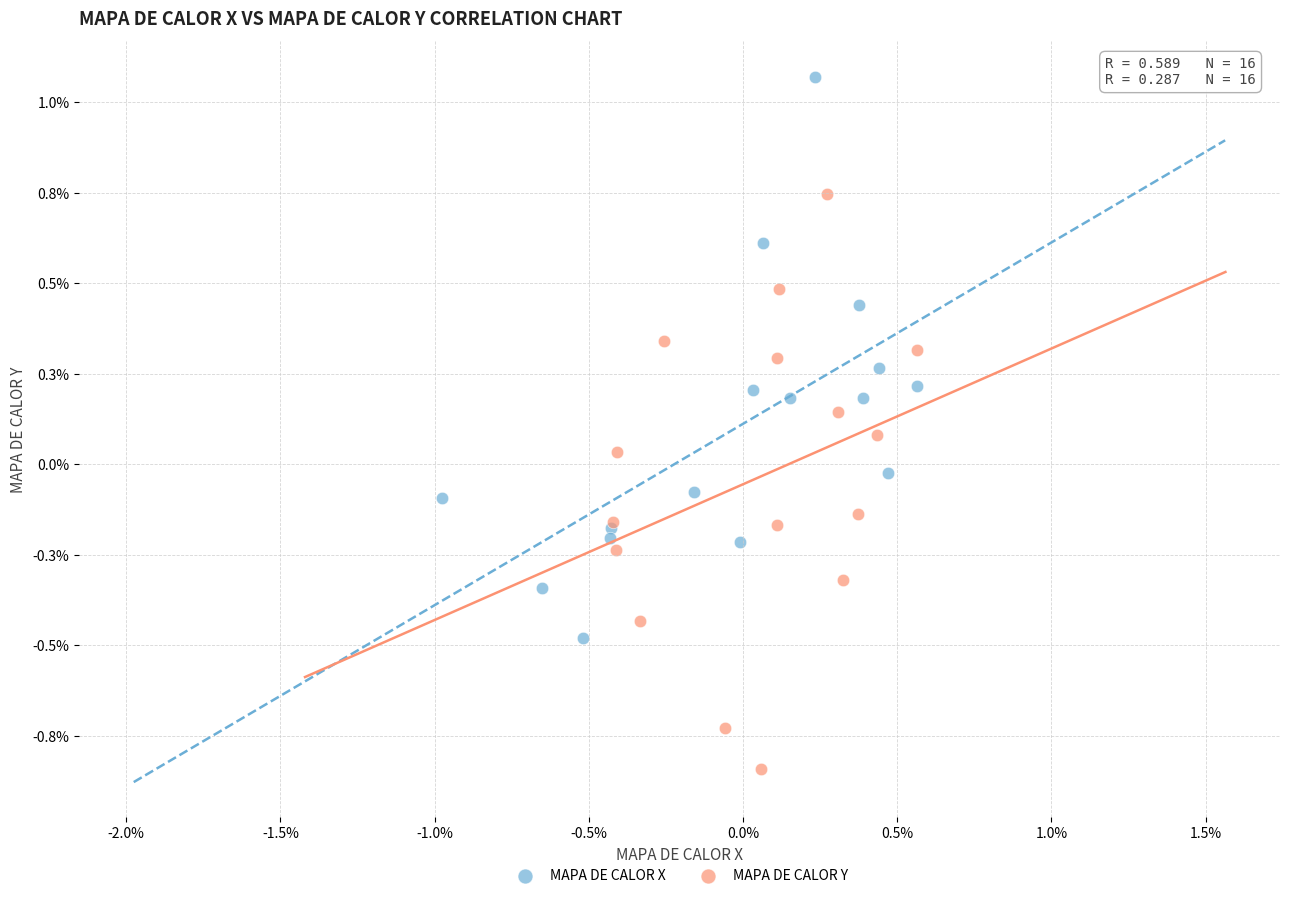

Which series reaches the minimum Y coordinate?

MAPA DE CALOR Y